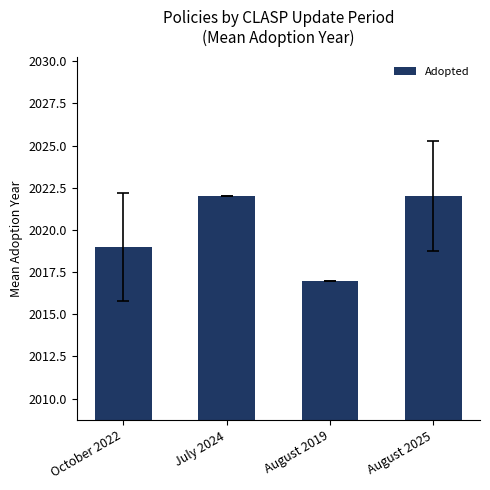

Reading right to left, extract all data points from this chart.

2022	2017	2022	2019